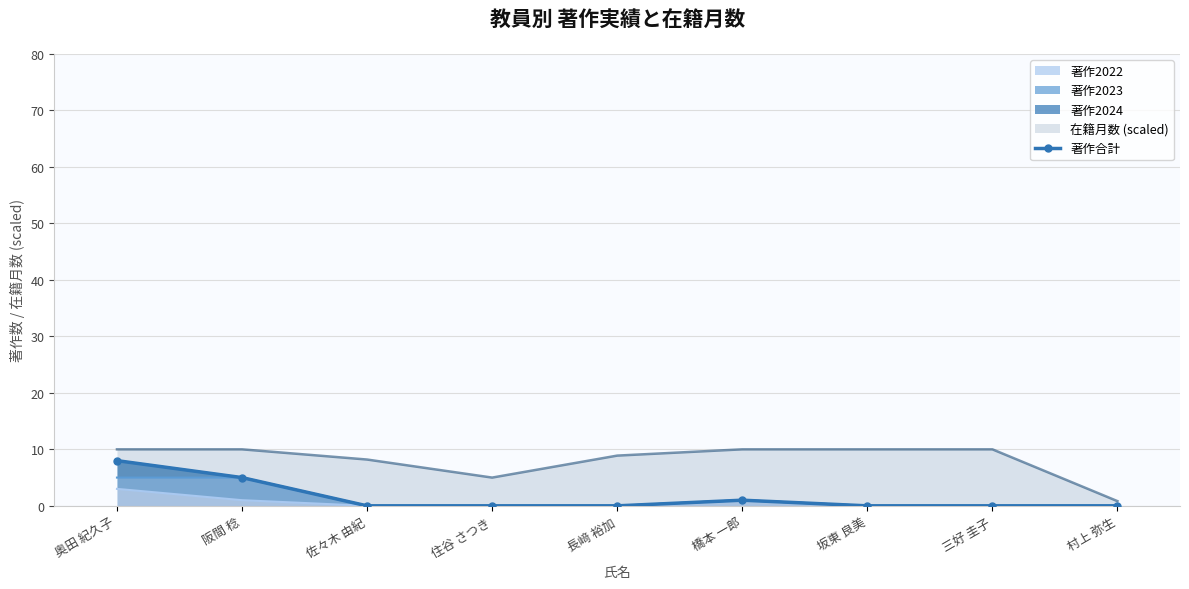

The chart shows a value of -5 at 住谷 さつき. True or false?

False